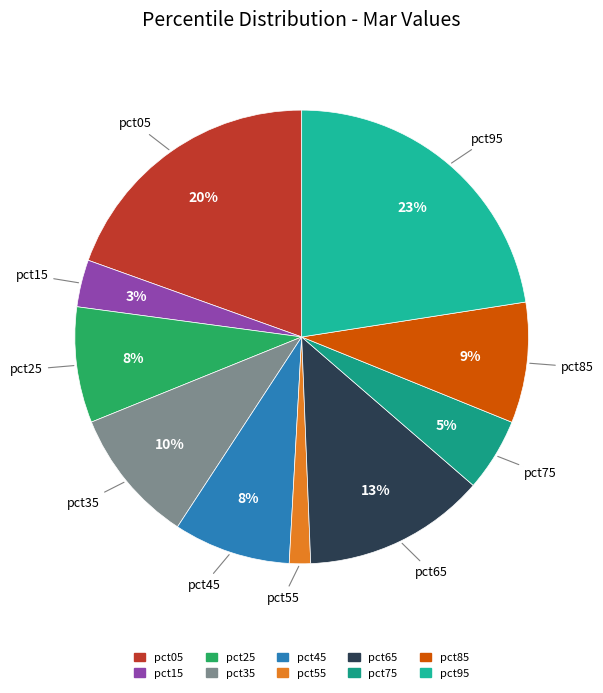

What percentage is the pct95 slice, to the nearest percent?

23%